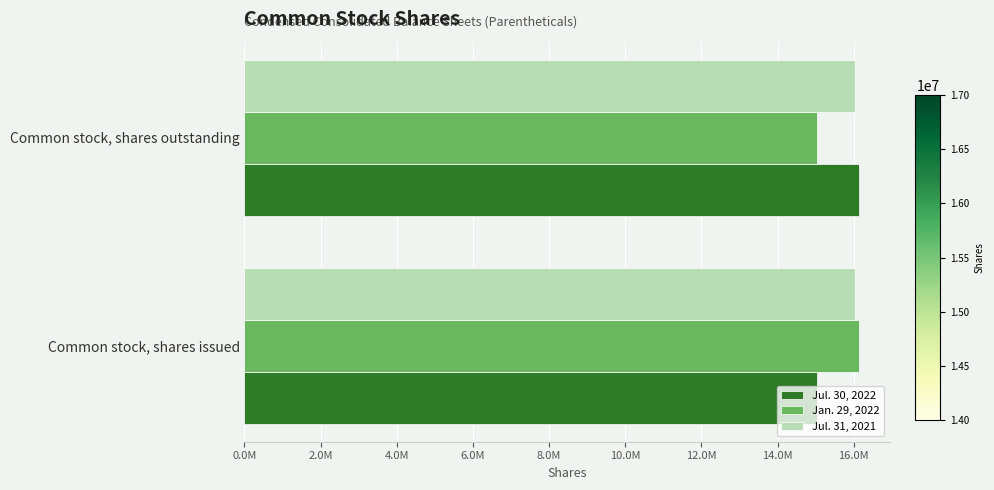

What are all the series names shown in the legend?

Jul. 30, 2022, Jan. 29, 2022, Jul. 31, 2021